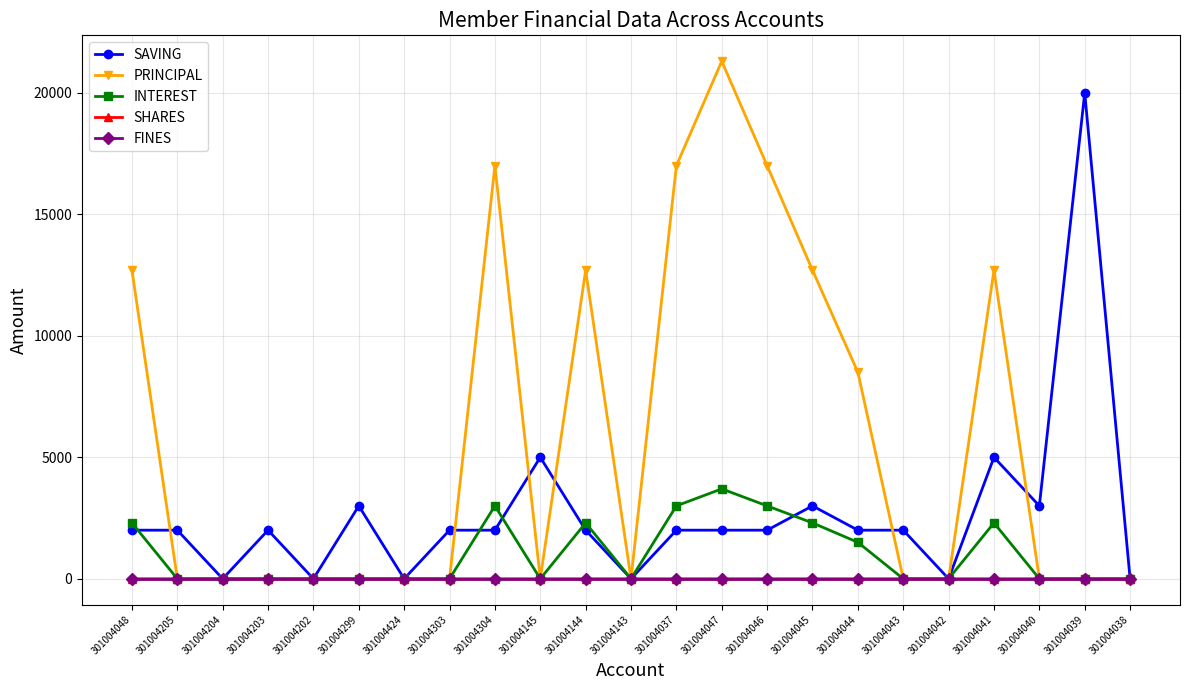

What is the total value across all series at 301004037?

22000